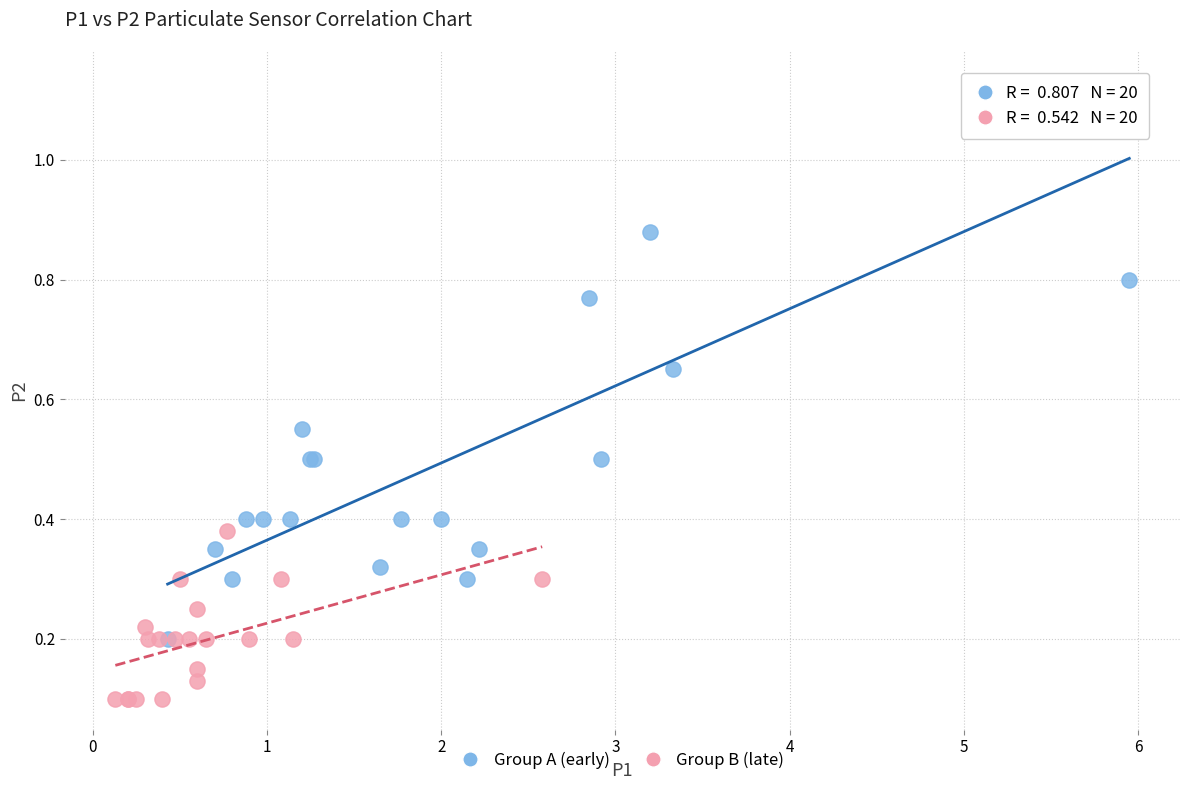

Which series contains the highest Y value?

Group A (early)